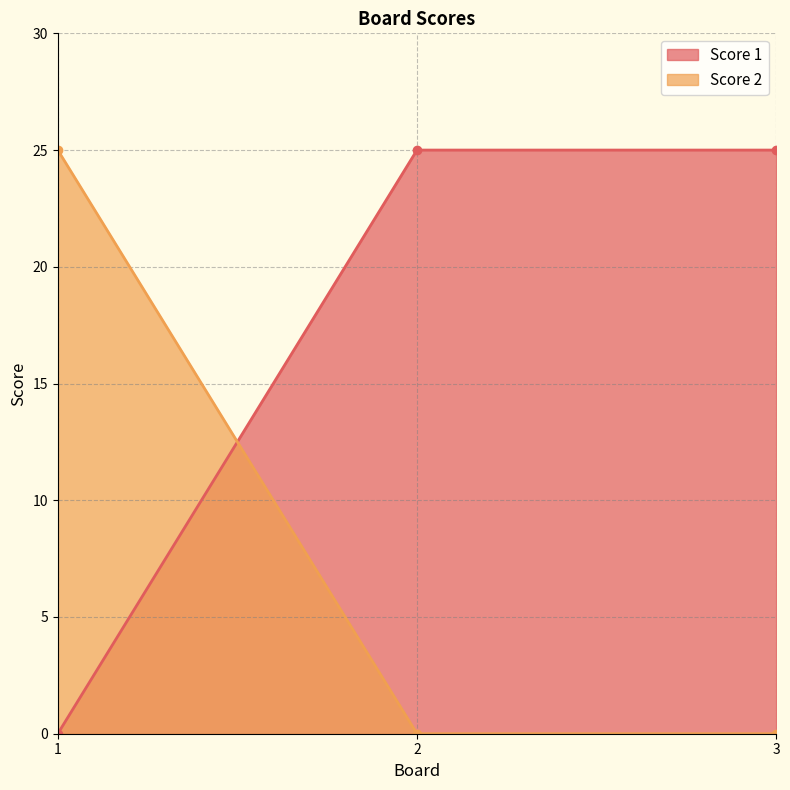

Which series changed the most between 2 and 3?

Score 1